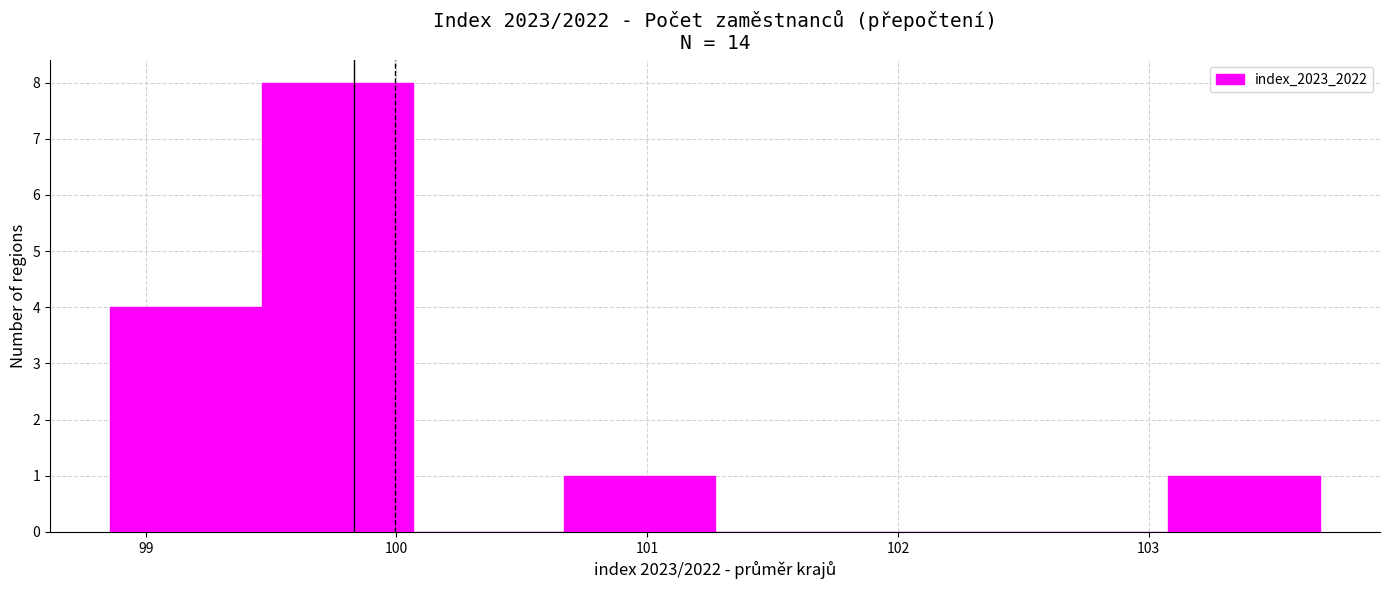

Reading left to right, list every bar in this chart as the range it spans on the x-axis followed by its height. Neither the bar edges nor the heights are printed on the chart, so give them approximately, as read against the axes.

98.9 to 99.5: 4
99.5 to 100.1: 8
100.1 to 100.7: 0
100.7 to 101.3: 1
101.3 to 101.9: 0
101.9 to 102.5: 0
102.5 to 103.1: 0
103.1 to 103.7: 1